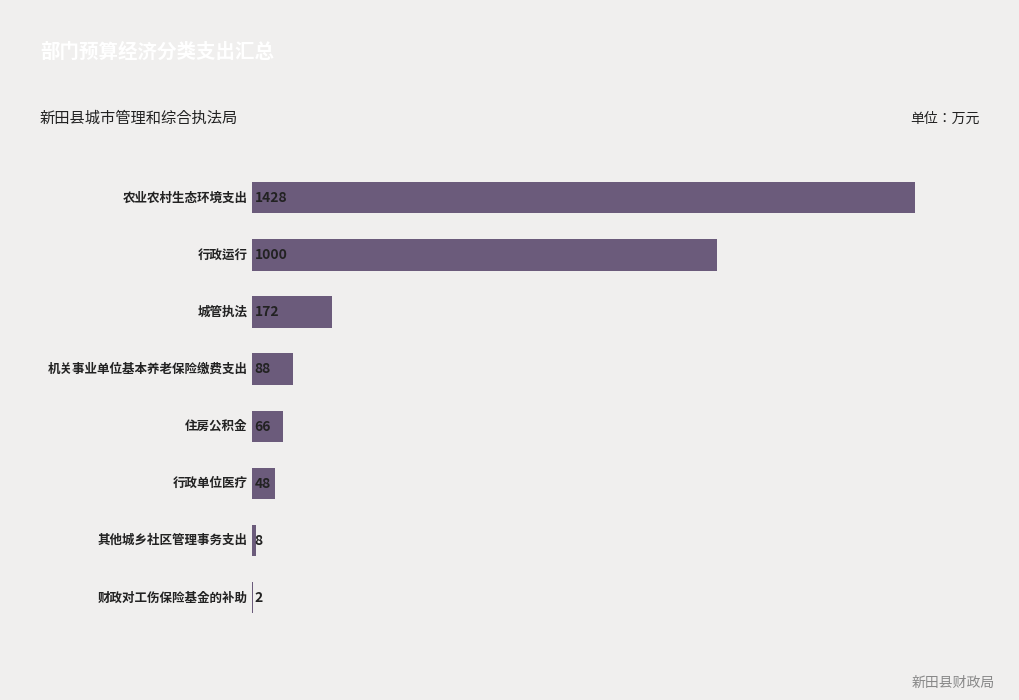

What is the maximum value shown in the chart?

1428.0